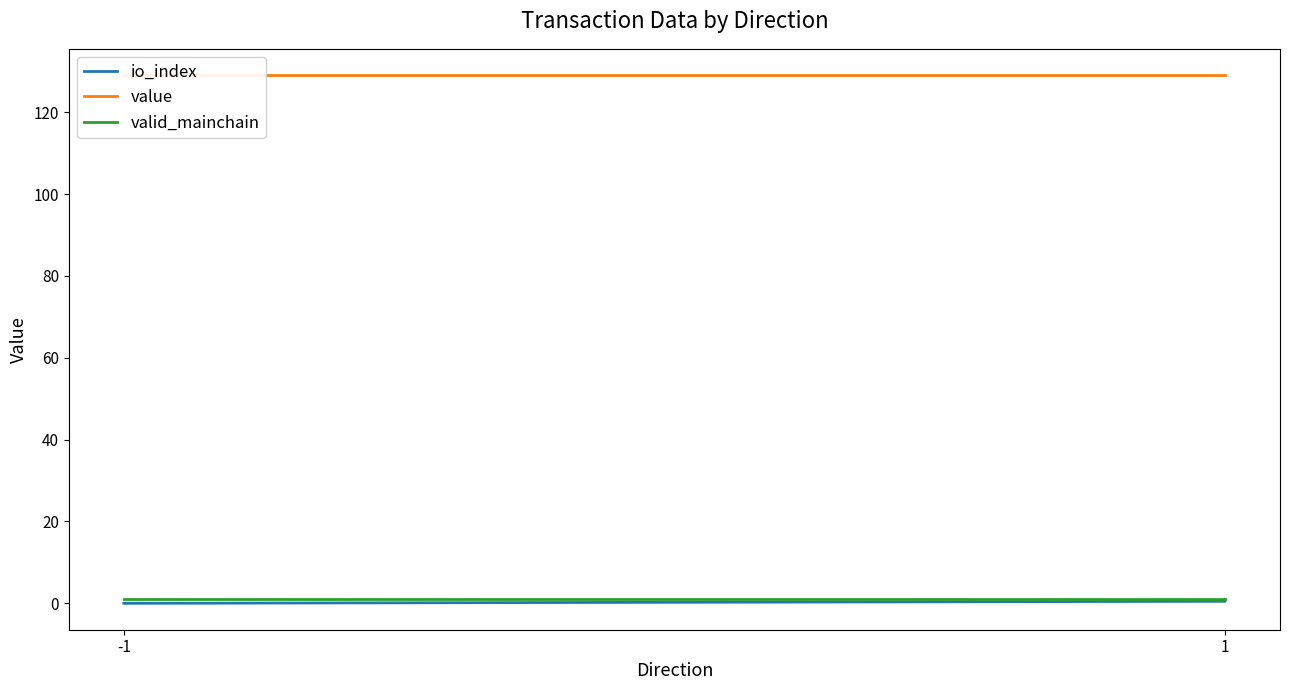

At which label does value reach its peak?

-1